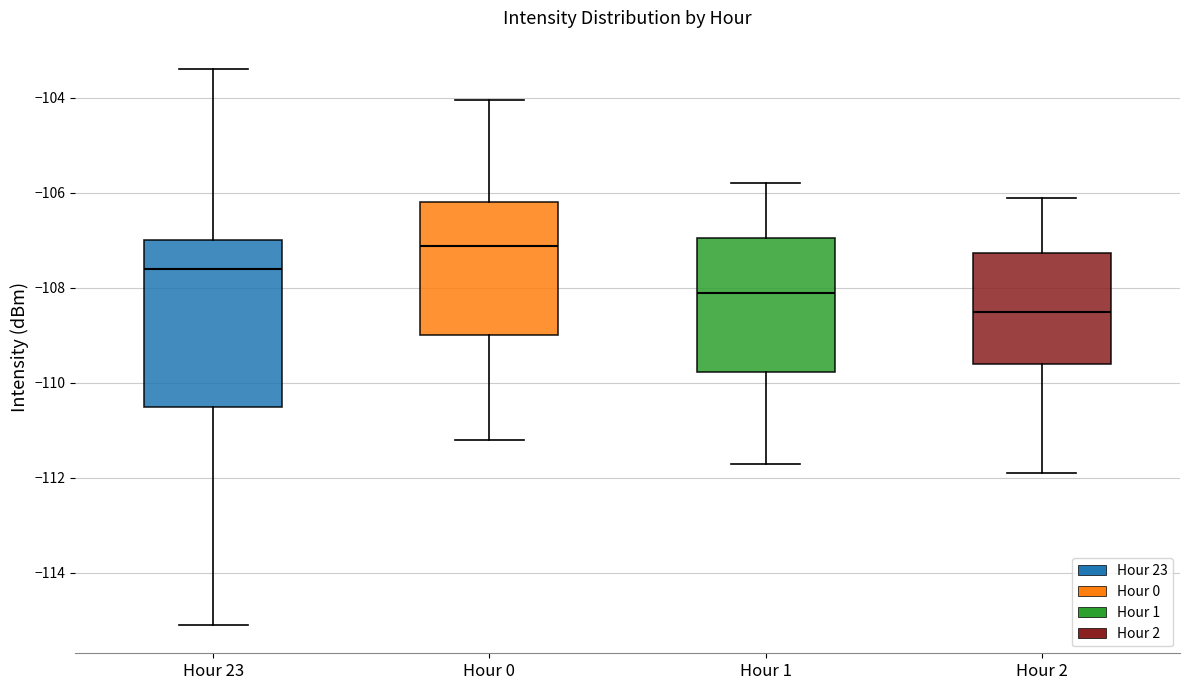

Which box has the highest median line?

Hour 0